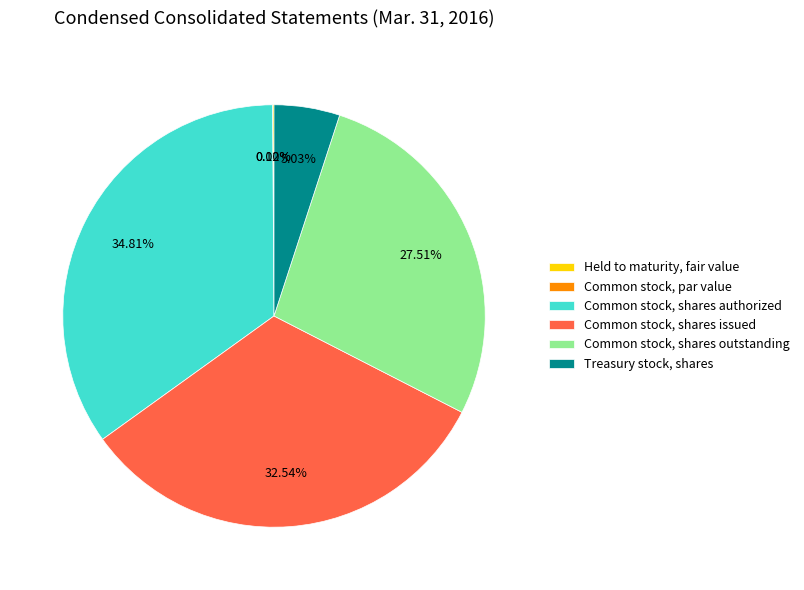

What is the largest slice in the pie chart?

Common stock, shares authorized